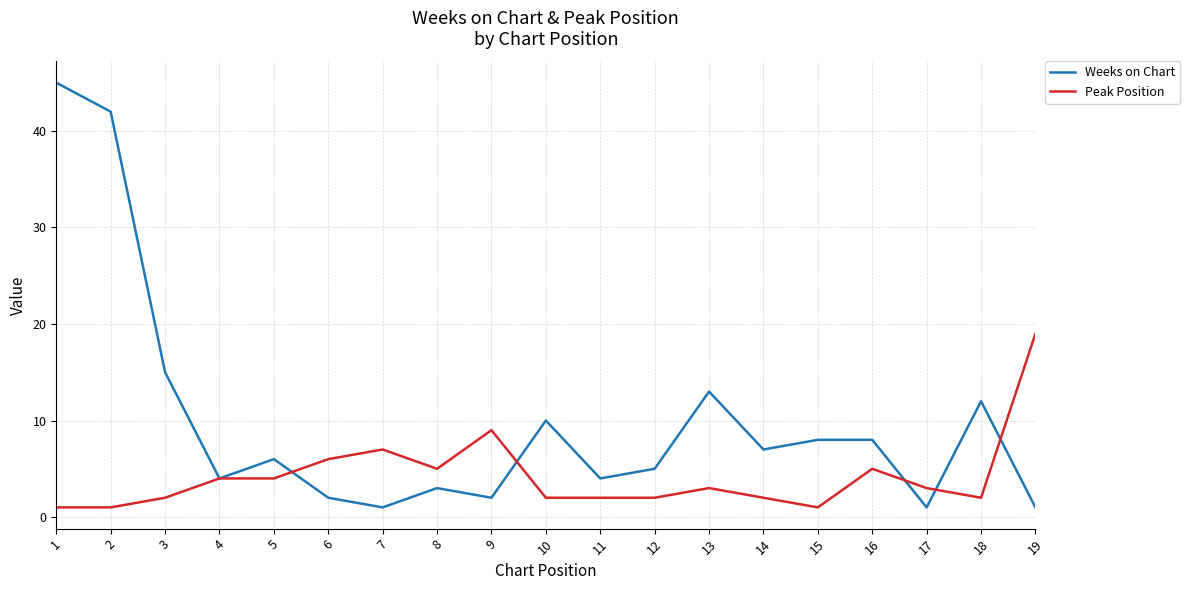

Which series has the largest range (max minus min)?

Weeks on Chart